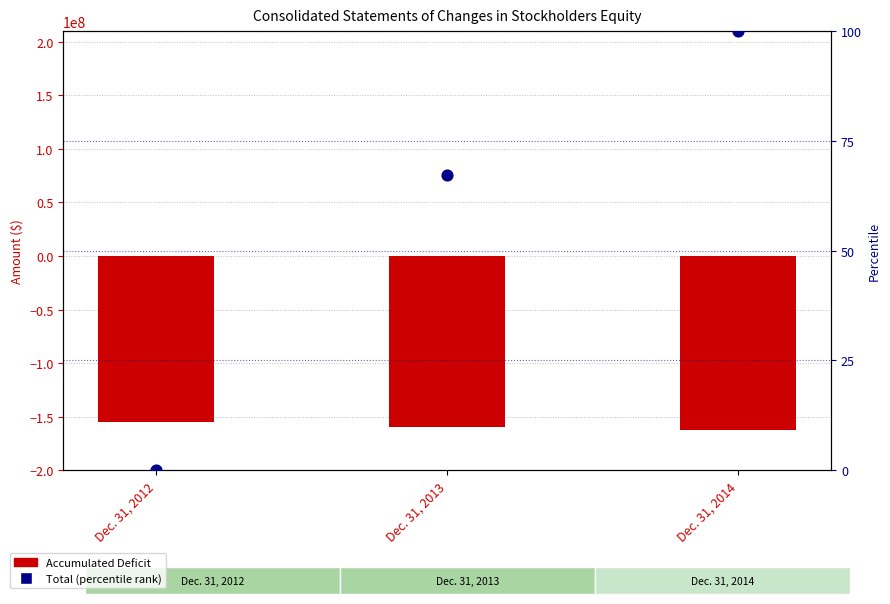

Is the value of Accumulated Deficit at Dec. 31, 2013 greater than the value of Total (percentile) at Dec. 31, 2013?

No